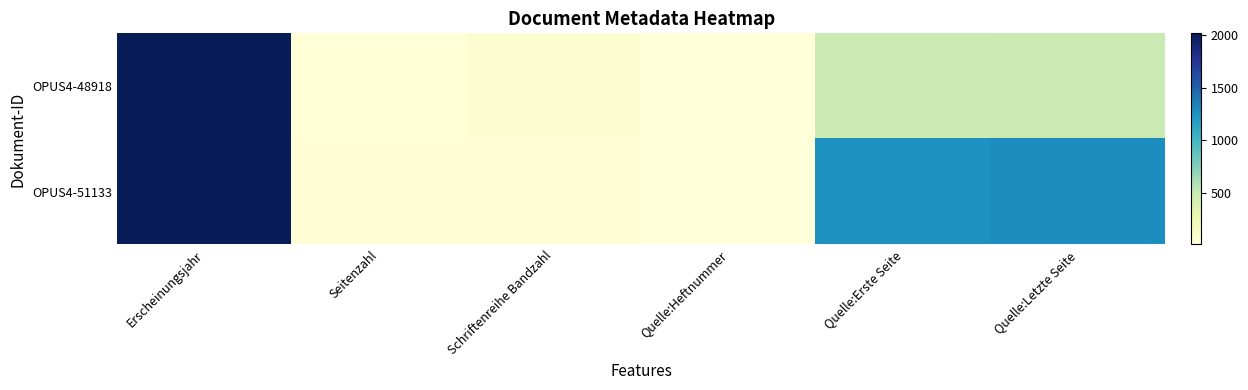

Reading left to right, what are all the values shown in this chart?

OPUS4-48918: Erscheinungsjahr=2019	Seitenzahl=19	Schriftenreihe Bandzahl=65	Quelle:Heftnummer=4	Quelle:Erste Seite=473	Quelle:Letzte Seite=491
OPUS4-51133: Erscheinungsjahr=2018	Seitenzahl=21	Schriftenreihe Bandzahl=21	Quelle:Heftnummer=6	Quelle:Erste Seite=1261	Quelle:Letzte Seite=1281